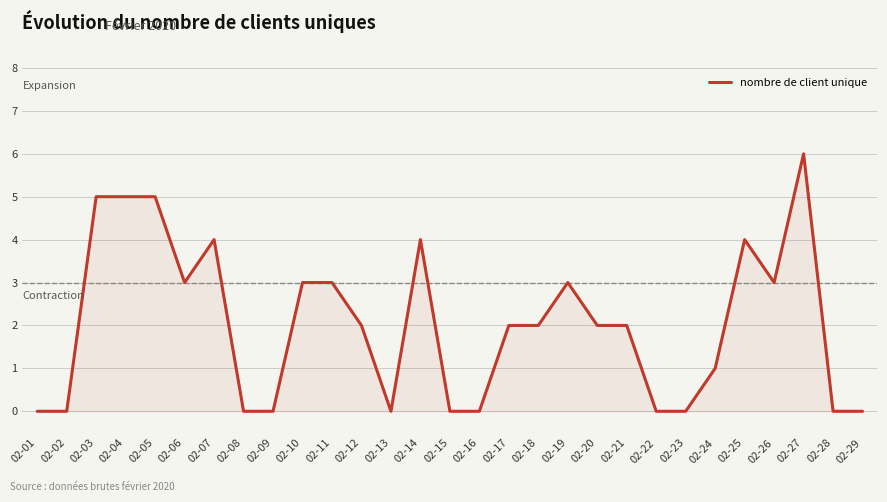

What is the change in value from 02-19 to 02-22?

-3